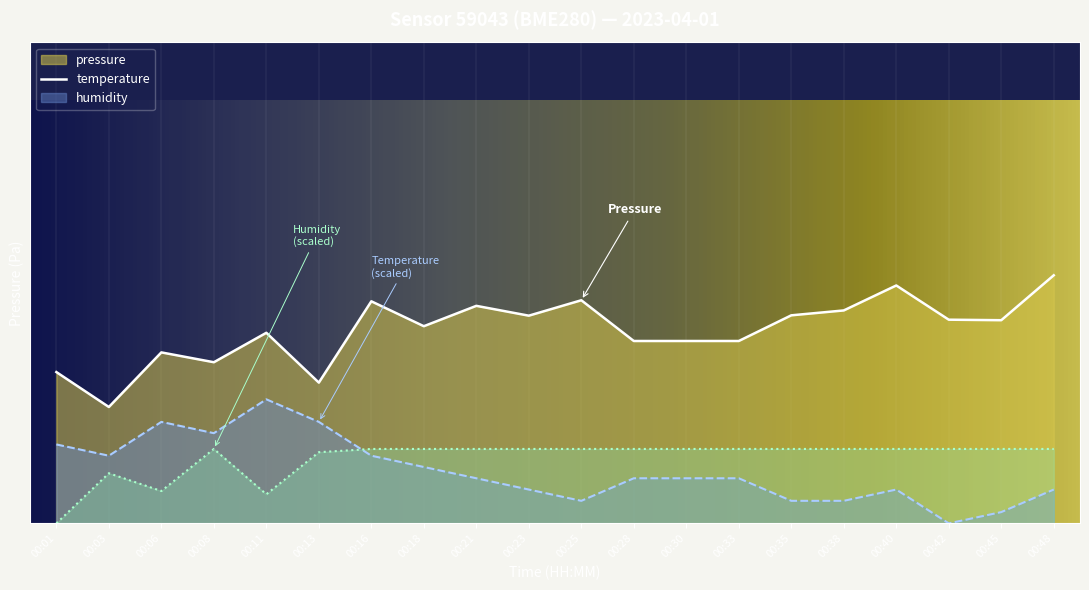

Reading right to left, what are all the values shown in this chart?

pressure: 99060.4	99052.7	99052.8	99058.6	99054.3	99053.5	99049.1	99049.1	99049.1	99056.1	99053.4	99055.1	99051.6	99055.9	99041.9	99050.5	99045.4	99047.1	99037.8	99043.8
temperature: 99023.6	99019.7	99017.8	99023.6	99021.6	99021.6	99025.5	99025.5	99025.5	99021.6	99023.6	99025.5	99027.4	99029.4	99035.2	99039.1	99033.3	99035.2	99029.4	99031.3
humidity: 99030.5	99030.5	99030.5	99030.5	99030.5	99030.5	99030.5	99030.5	99030.5	99030.5	99030.5	99030.5	99030.5	99030.5	99030.0	99022.8	99030.5	99023.3	99026.4	99017.8